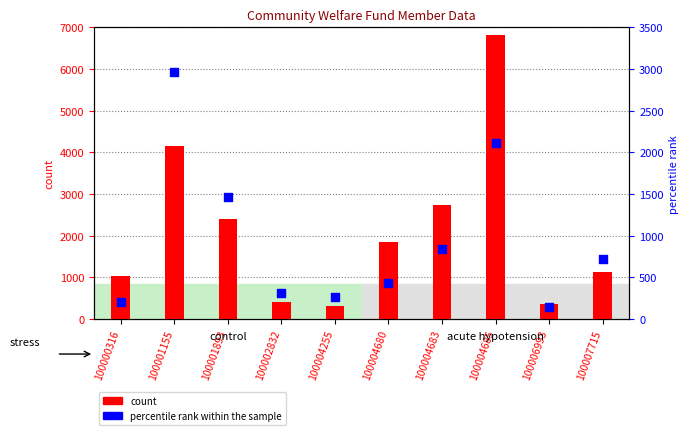

What is the total value across all series at 100004680?

2271